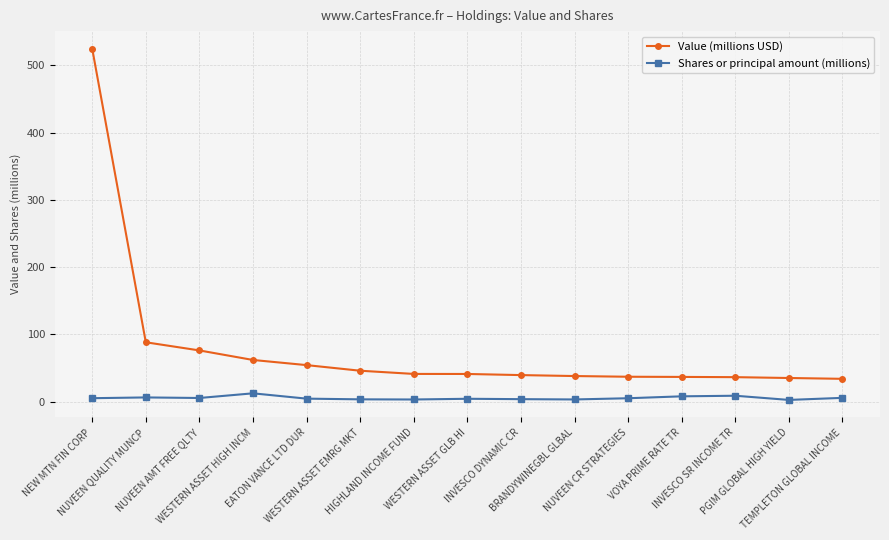

How many lines are shown in the chart?

2